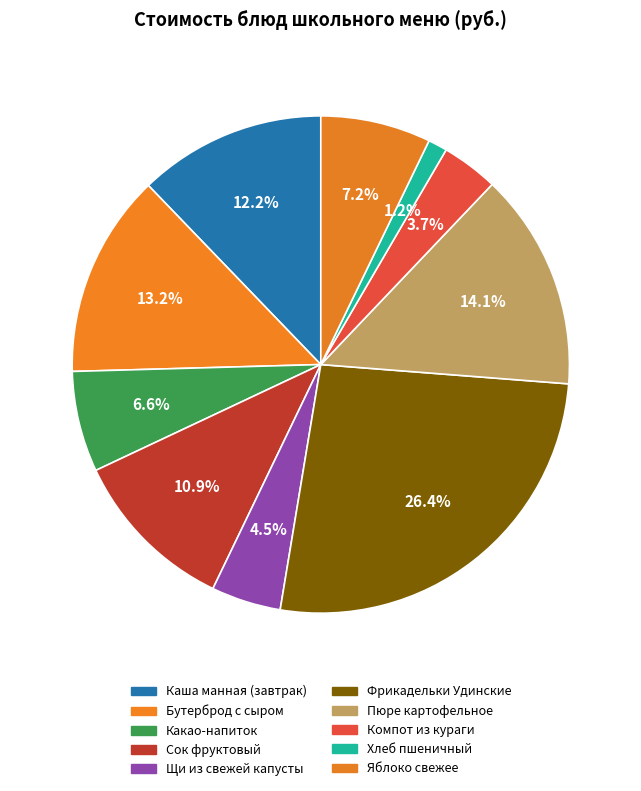

How many slices are in this pie chart?

10